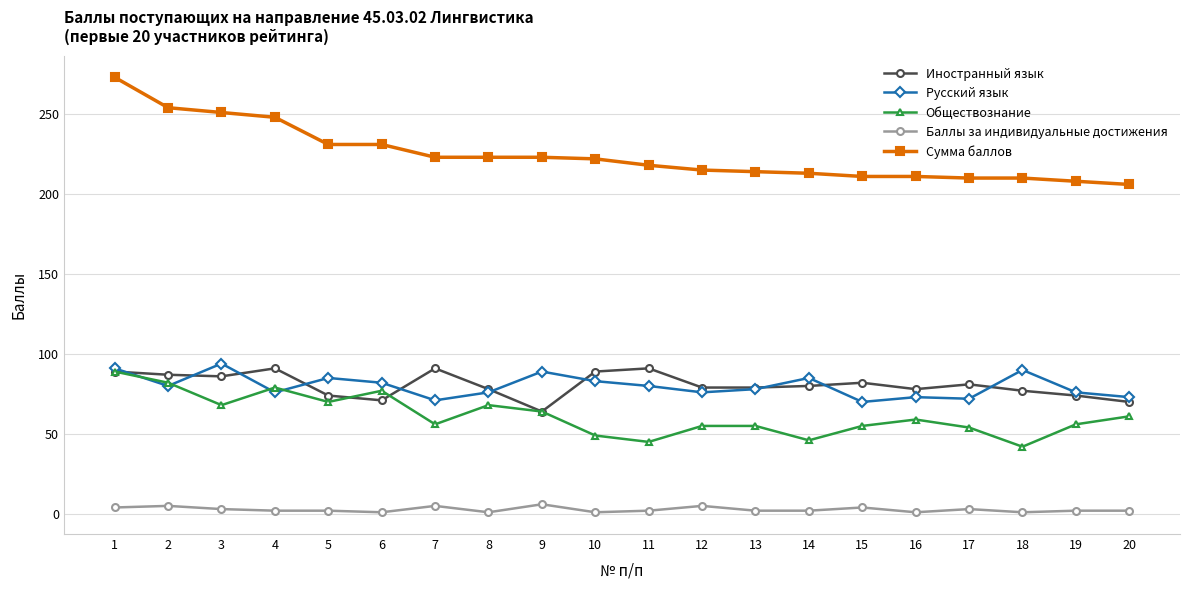

Is it true that Баллы за индивидуальные достижения equals 5 at 2?

True